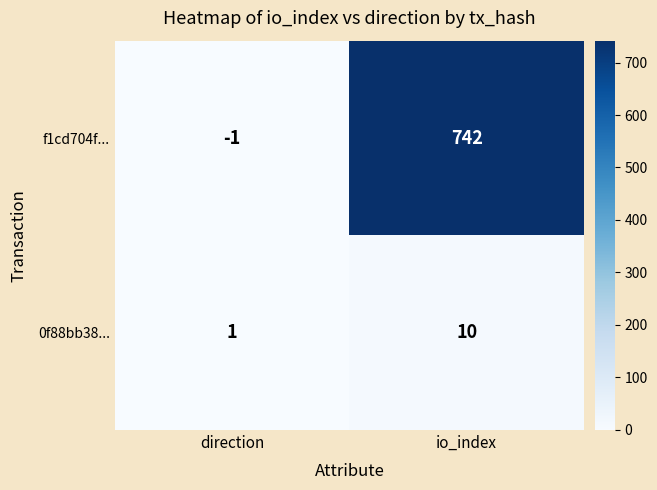

What is the spread (max minus min) of values at direction?

2